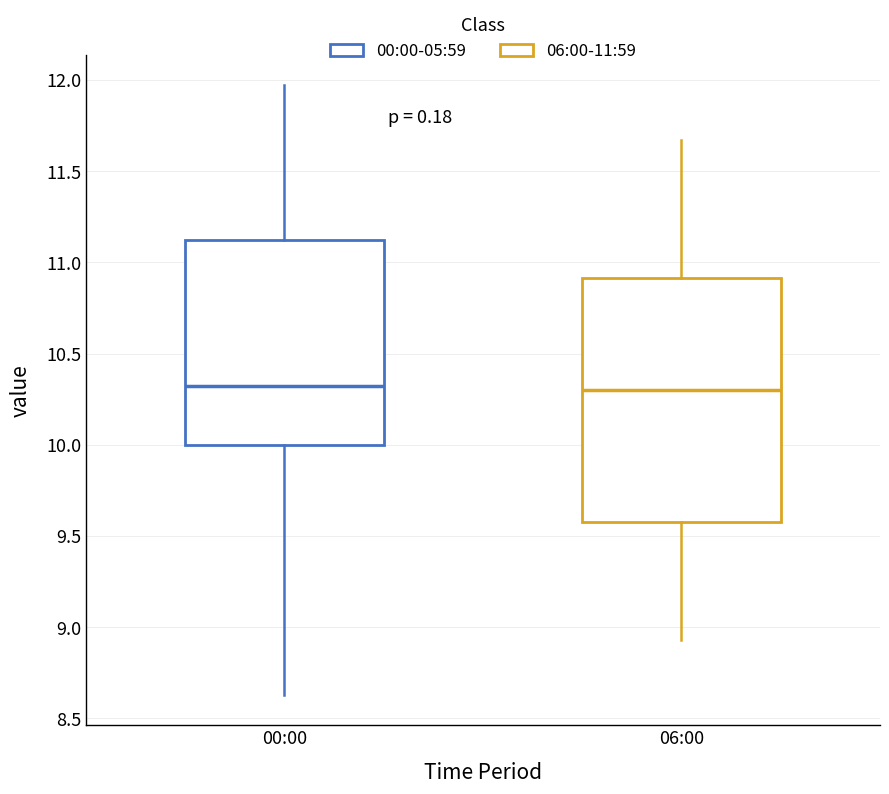

Which box is the tallest, from its lower edge to its upper edge?

06:00